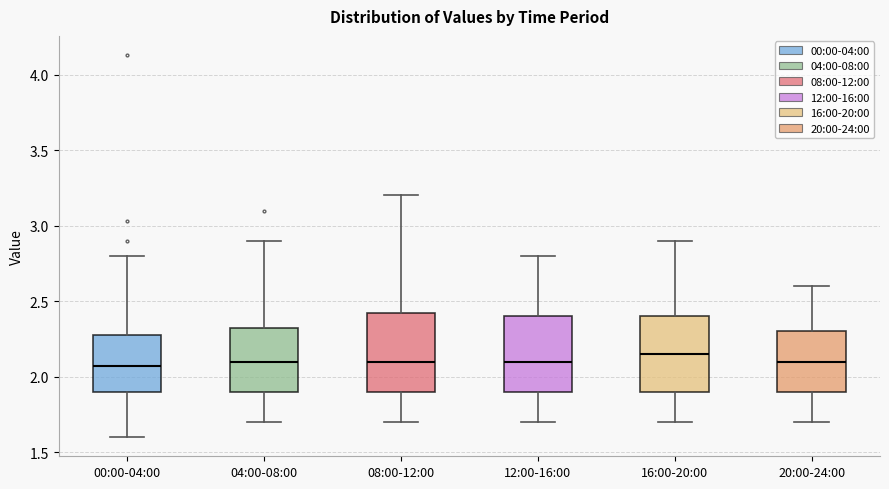

Reading left to right, read every box against the y-axis: the position of its median line, the range the box covers, and the ends of its whiskers. The values are not printed on the chart, so give them approximately, as read against the axis.

00:00-04:00: median 2.05, box 1.90 to 2.30, whiskers 1.60 to 2.80
04:00-08:00: median 2.10, box 1.90 to 2.35, whiskers 1.70 to 2.90
08:00-12:00: median 2.10, box 1.90 to 2.45, whiskers 1.70 to 3.20
12:00-16:00: median 2.10, box 1.90 to 2.40, whiskers 1.70 to 2.80
16:00-20:00: median 2.15, box 1.90 to 2.40, whiskers 1.70 to 2.90
20:00-24:00: median 2.10, box 1.90 to 2.30, whiskers 1.70 to 2.60